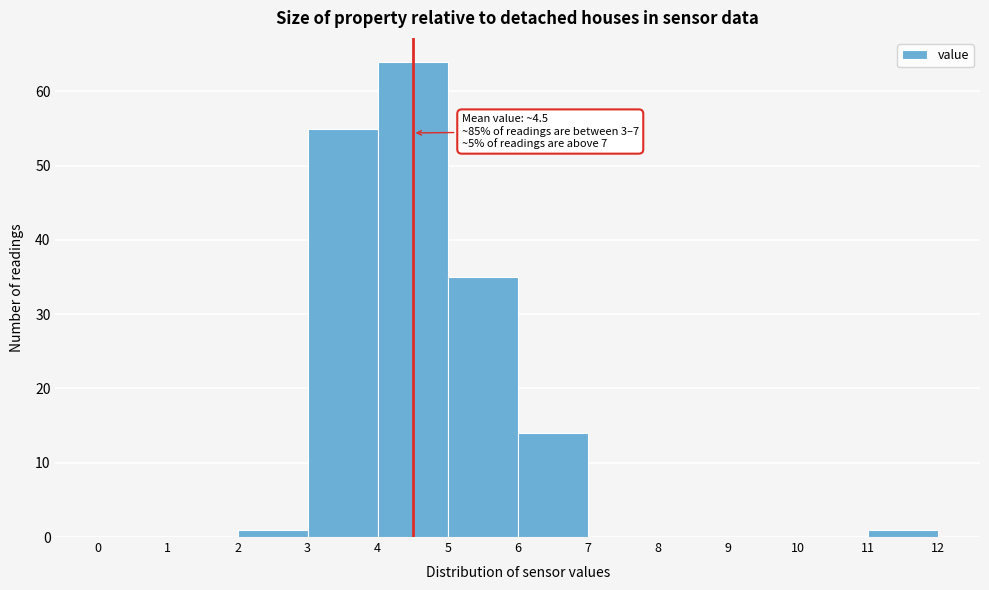

Which range on the x-axis has the tallest bar?

4 to 5